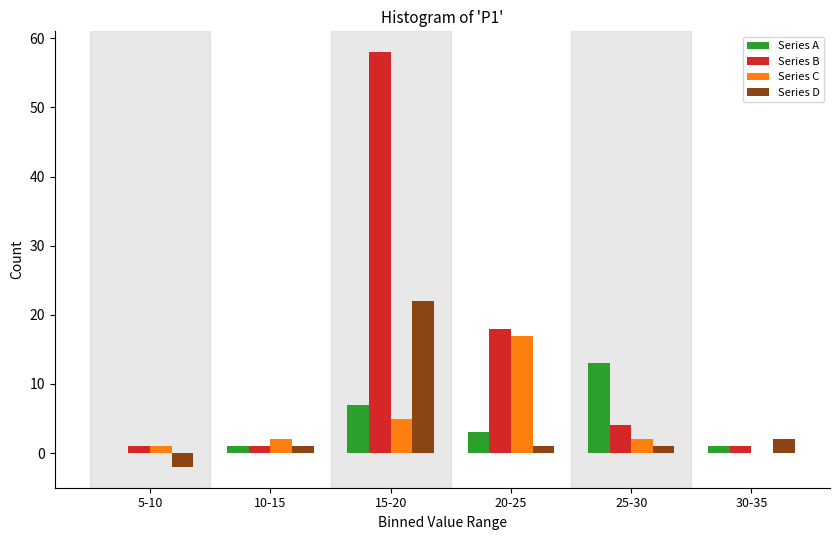

Reading left to right, what are all the values shown in this chart?

Series A: 5-10=0	10-15=1	15-20=7	20-25=3	25-30=13	30-35=1
Series B: 5-10=1	10-15=1	15-20=58	20-25=18	25-30=4	30-35=1
Series C: 5-10=1	10-15=2	15-20=5	20-25=17	25-30=2	30-35=0
Series D: 5-10=-2	10-15=1	15-20=22	20-25=1	25-30=1	30-35=2